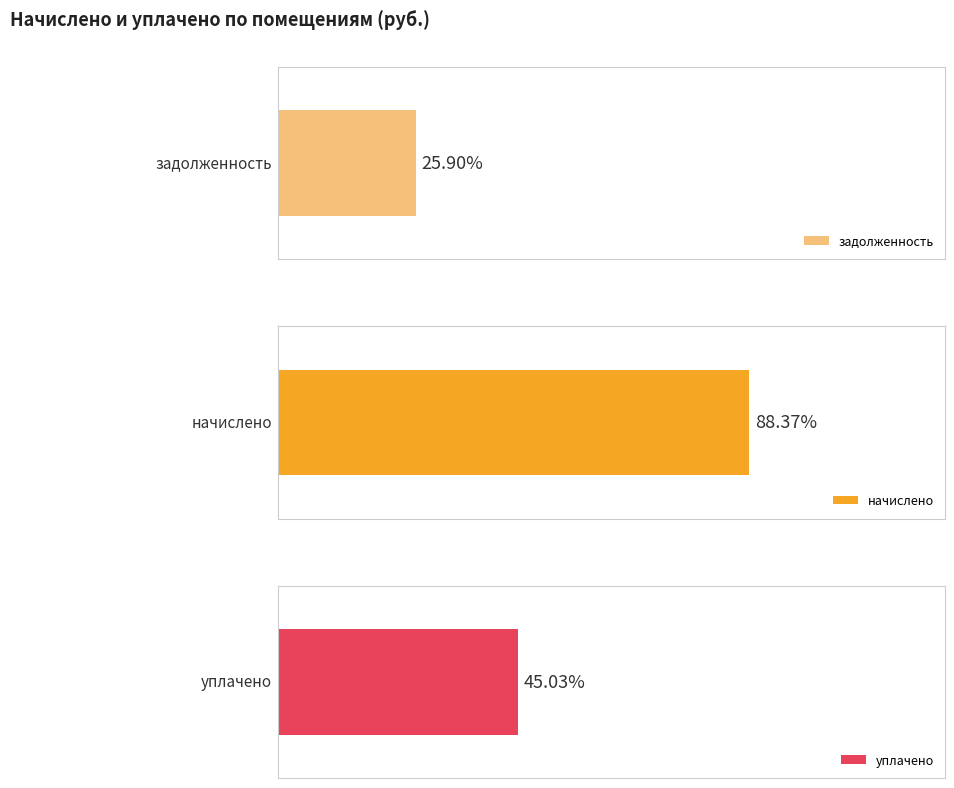

Is the value of начислено at 7 greater than the value of уплачено at 1?

Yes